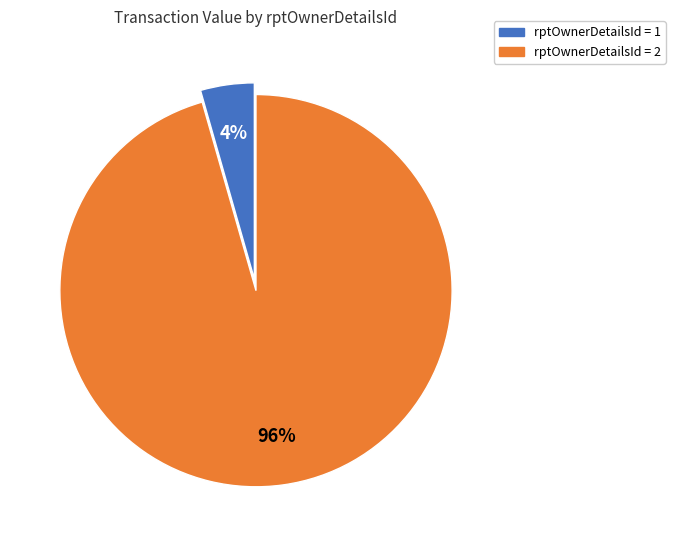

Does any single category account for the majority?

Yes